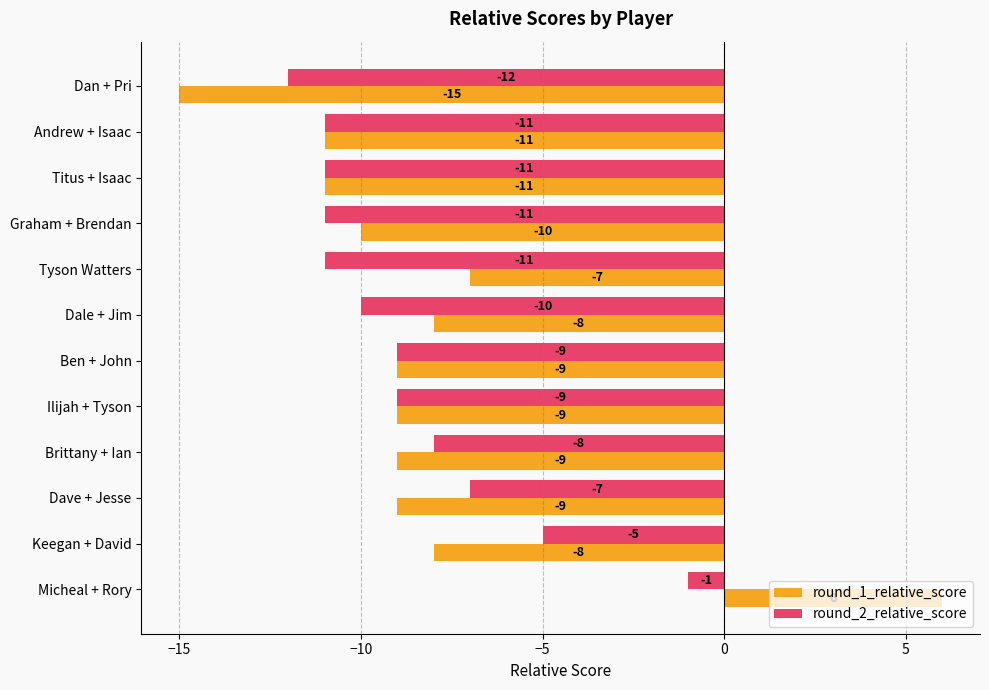

At which category does the chart reach its minimum across all series?

Dan + Pri